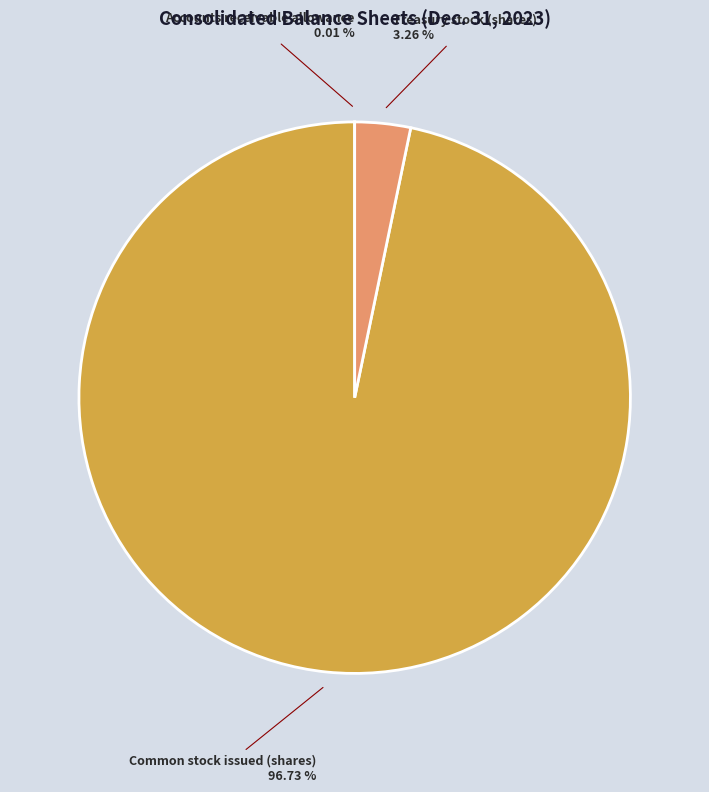

What is the largest slice in the pie chart?

Common stock issued (shares)